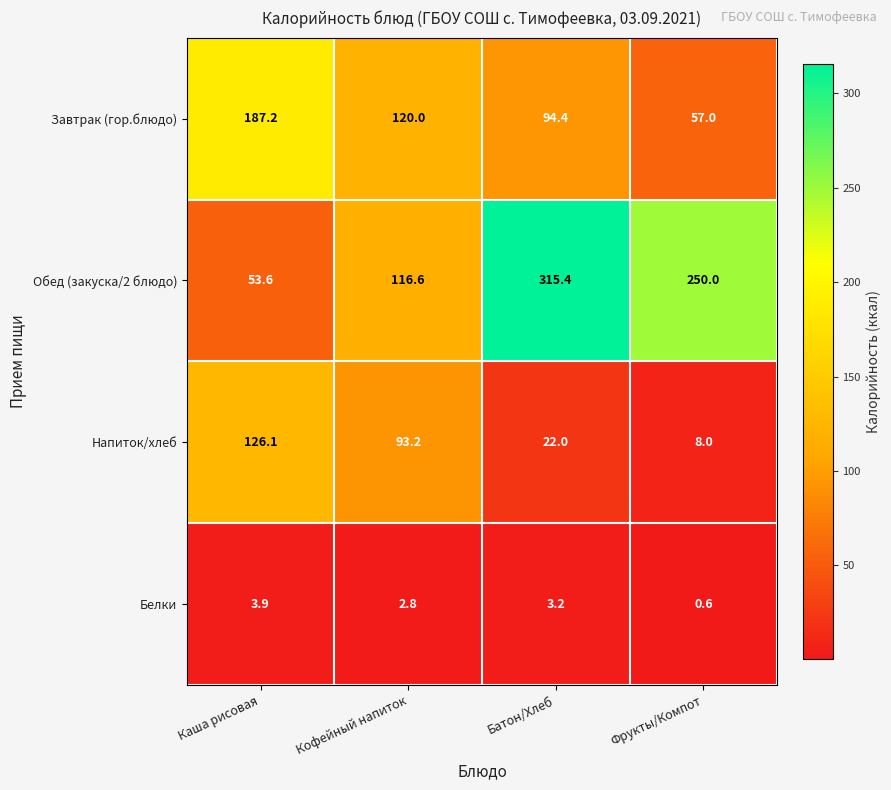

What is the difference between the maximum and second lowest values in the Белки series?

1.1